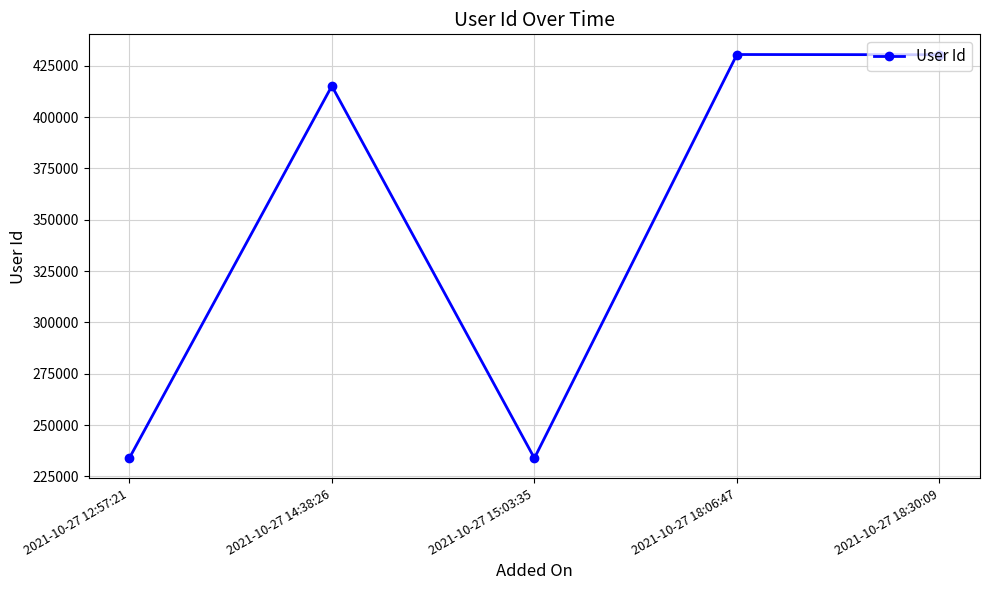

How many interior local valleys (lower than both neighbors) does the data have?

1